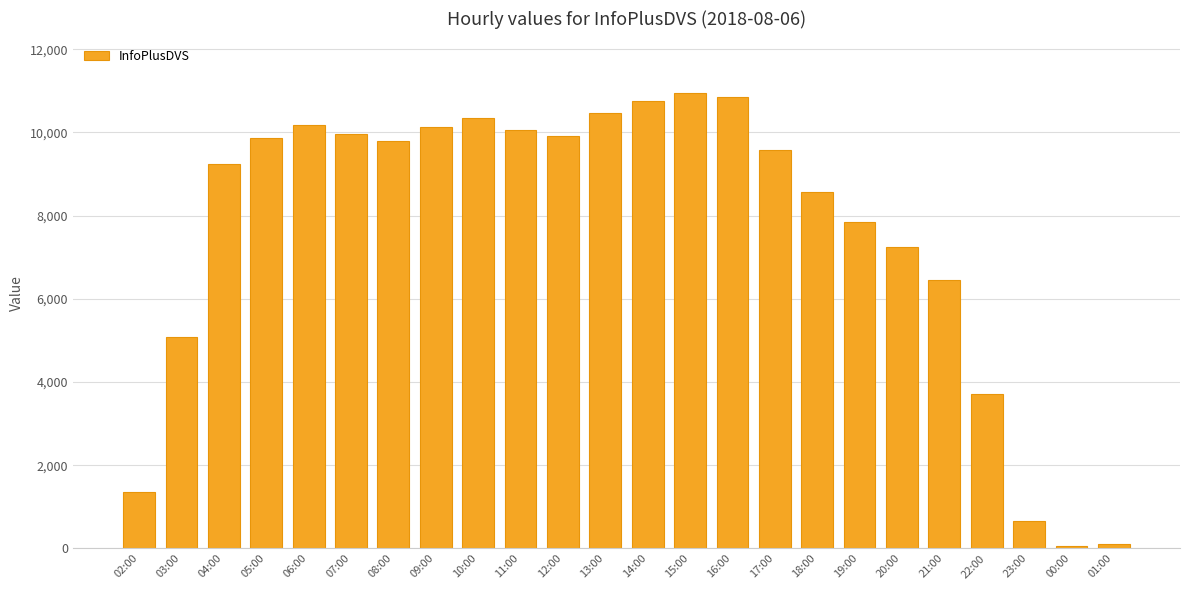

What position from the right is 02:00?

24